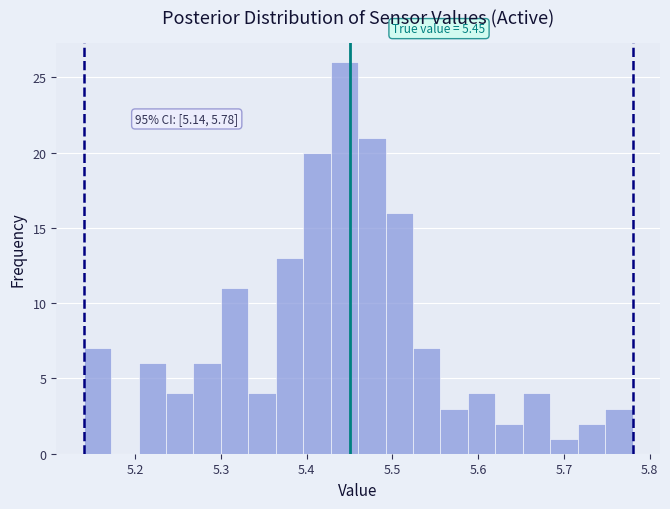

Read against the x-axis, roughly where is the centre of the tallest bar?

5.44